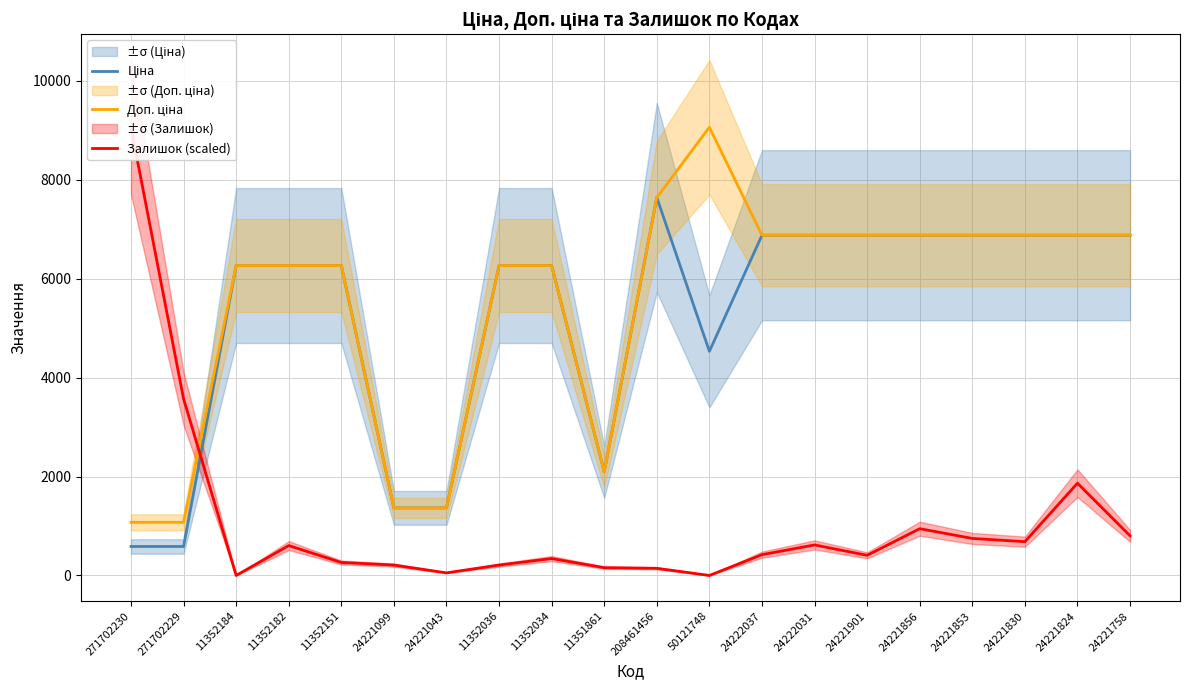

Reading left to right, list all the values displayed in this chart.

Ціна: 271702230=586.0	271702229=586.0	11352184=6266.7	11352182=6266.7	11352151=6266.7	24221099=1366.3	24221043=1366.3	11352036=6266.7	11352034=6266.7	11351861=2094.3	208461456=7641.9	50121748=4531.4	24222037=6879.5	24222031=6879.5	24221901=6879.5	24221856=6879.5	24221853=6879.5	24221830=6879.5	24221824=6879.5	24221758=6879.5
Доп. ціна: 271702230=1074.5	271702229=1074.5	11352184=6266.7	11352182=6266.7	11352151=6266.7	24221099=1366.0	24221043=1366.0	11352036=6266.7	11352034=6266.7	11351861=2094.0	208461456=7641.9	50121748=9062.9	24222037=6879.5	24222031=6879.5	24221901=6879.5	24221856=6879.5	24221853=6879.5	24221830=6879.5	24221824=6879.5	24221758=6879.5
Залишок (scaled): 271702230=9062.9	271702229=3572.6	11352184=0.0	11352182=604.2	11352151=262.7	24221099=210.2	24221043=52.5	11352036=210.2	11352034=341.5	11351861=157.6	208461456=144.5	50121748=0.0	24222037=420.3	24222031=617.3	24221901=407.2	24221856=945.7	24221853=748.7	24221830=683.0	24221824=1865.1	24221758=801.2